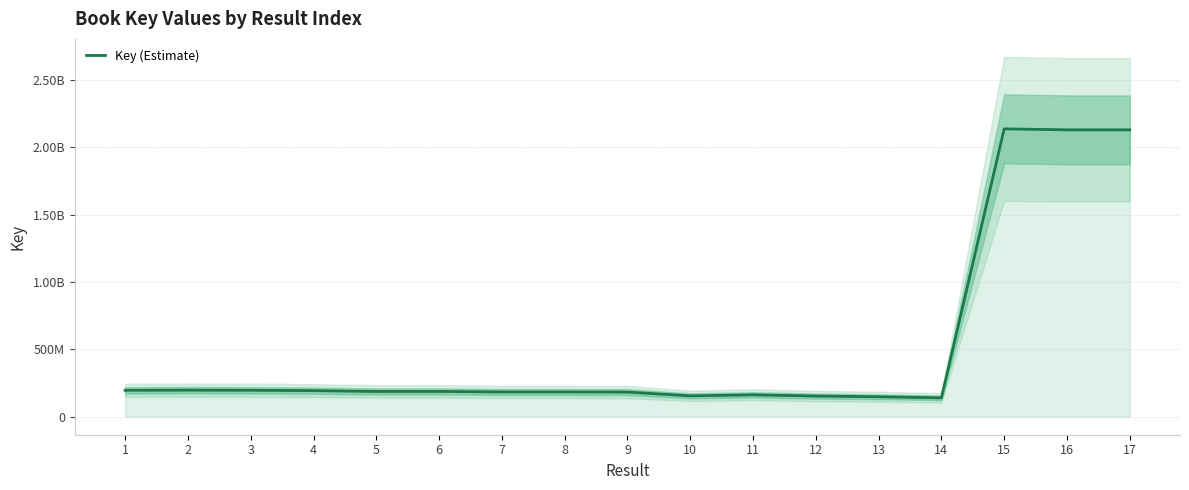

How many points are higher than both their immediate neighbors (excluding endpoints)?

5